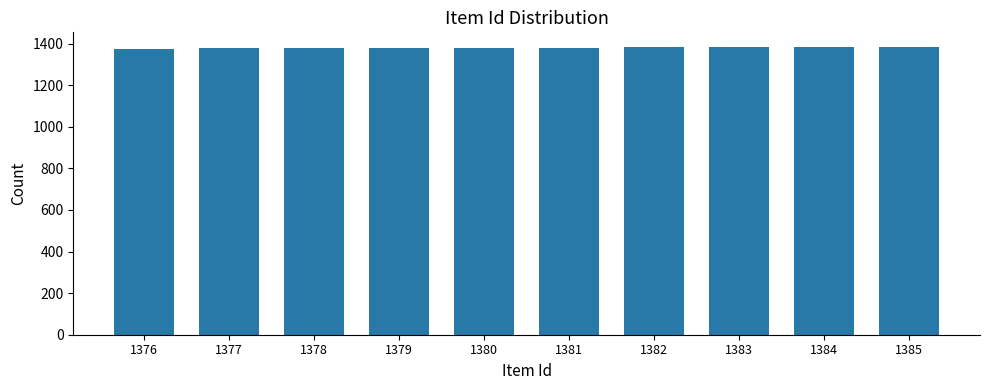

The value at 1378 is 2280. True or false?

False